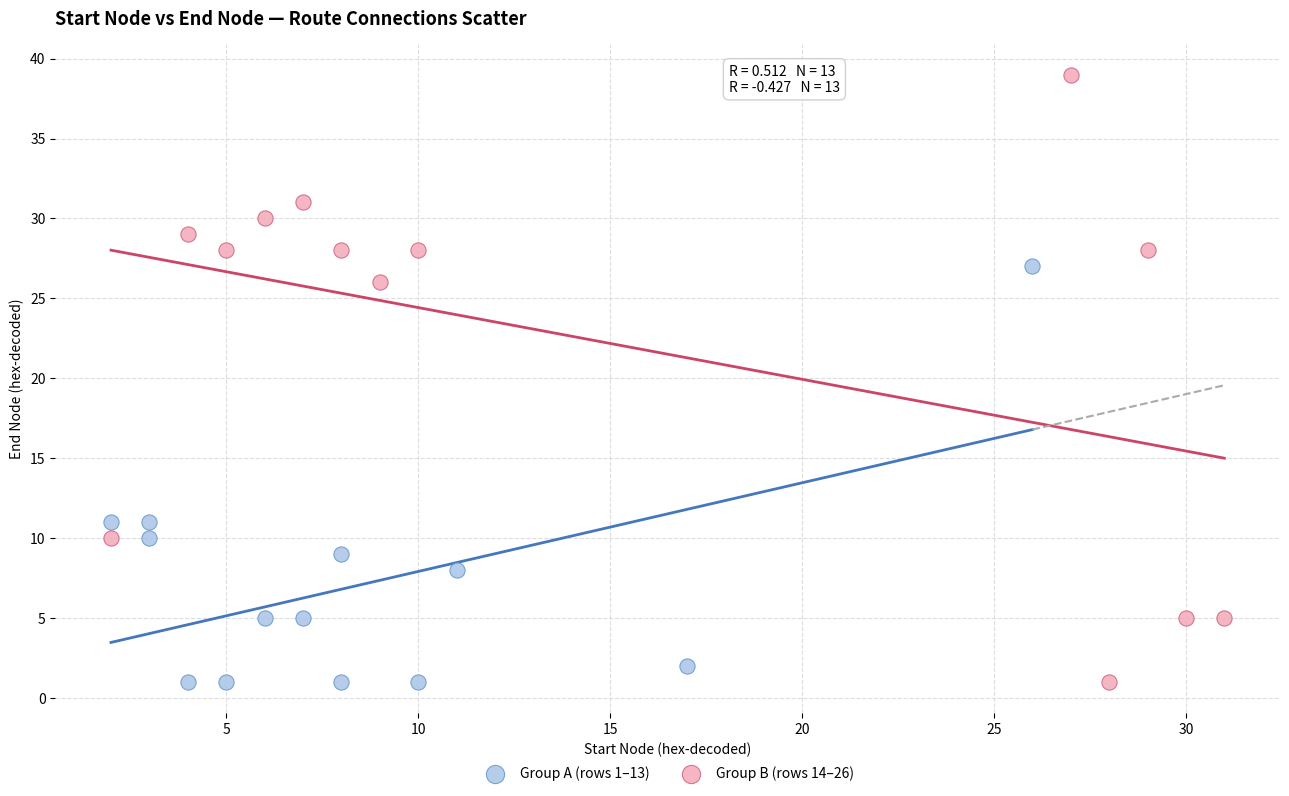

Which series reaches the maximum Y coordinate?

Group B (rows 14–26)